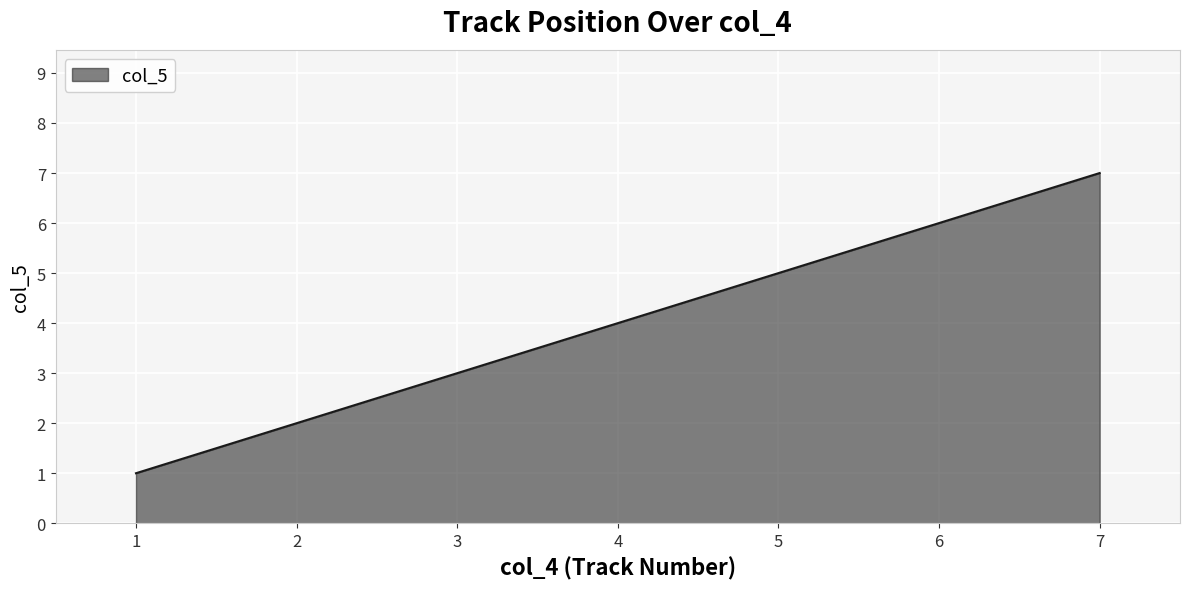

Count the number of data series in this chart.

1